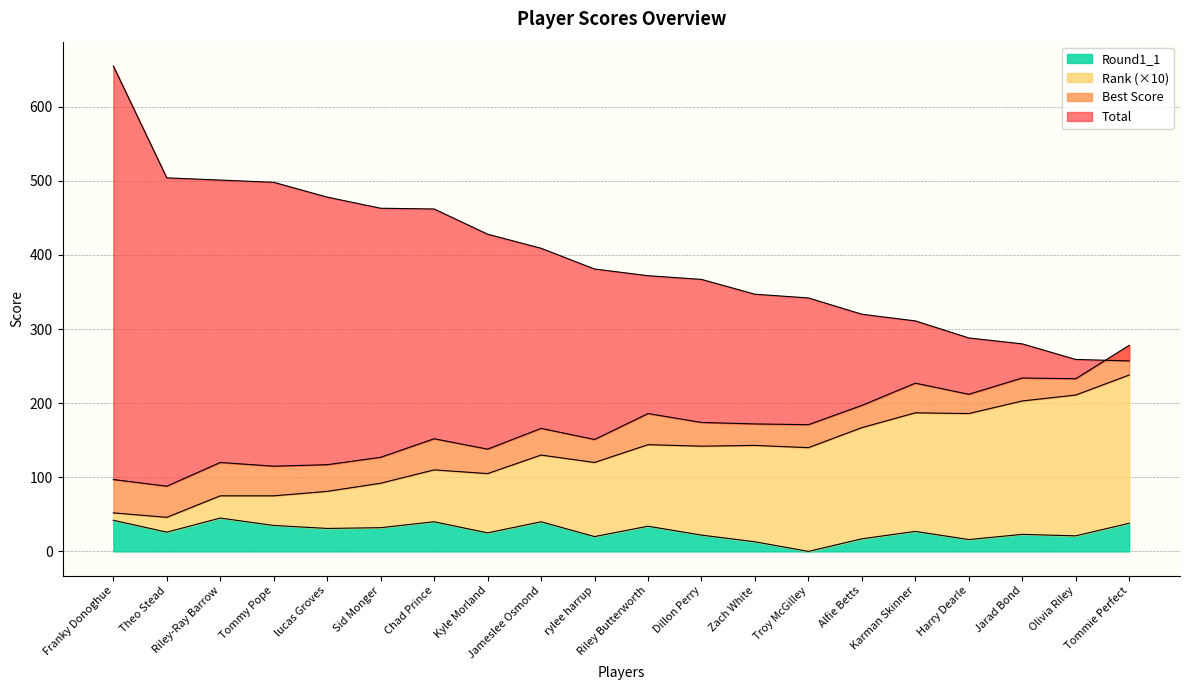

In Rank, how many points are lower than both neighbors (excluding endpoints)?

6